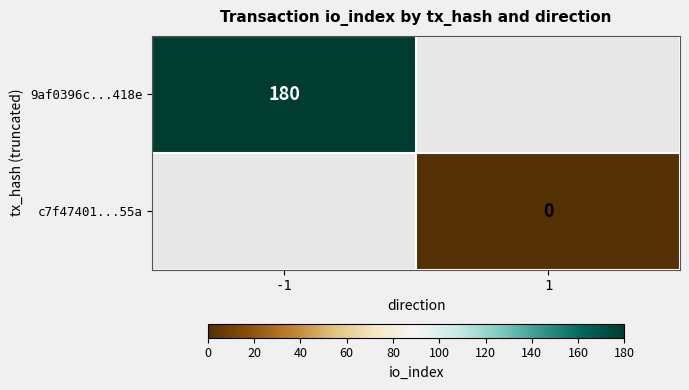

True or false: 9af0396c...418e has a value of 126 at -1.

False